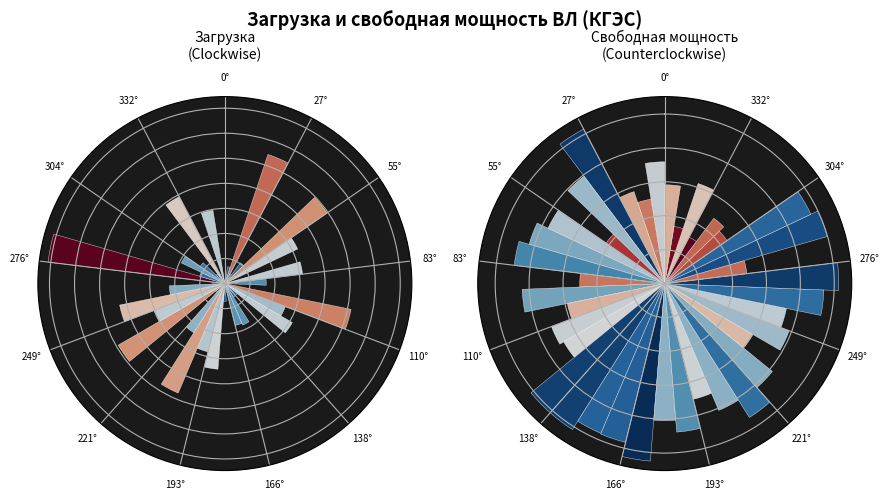

Rank the series by their average value, from lowest to highest.

Загрузка, МВт, Свободная мощность, МВт